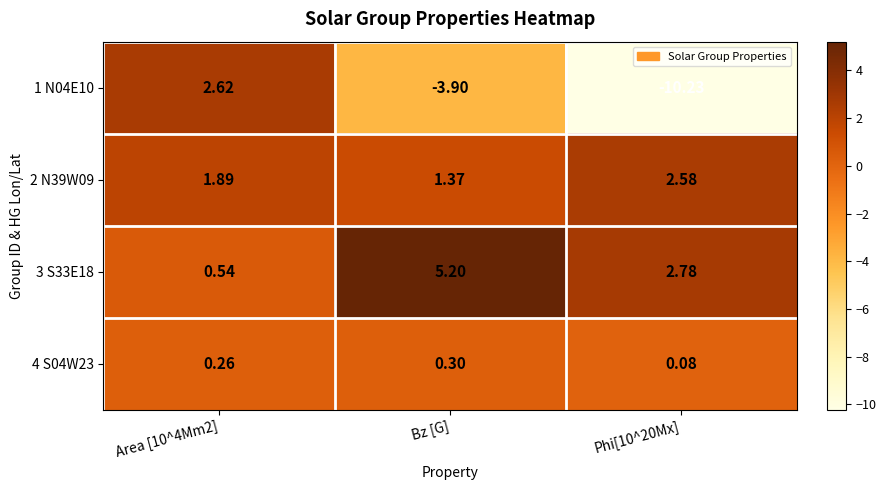

Is the value of 3 S33E18 at Bz [G] greater than the value of 4 S04W23 at Area [10^4Mm2]?

Yes